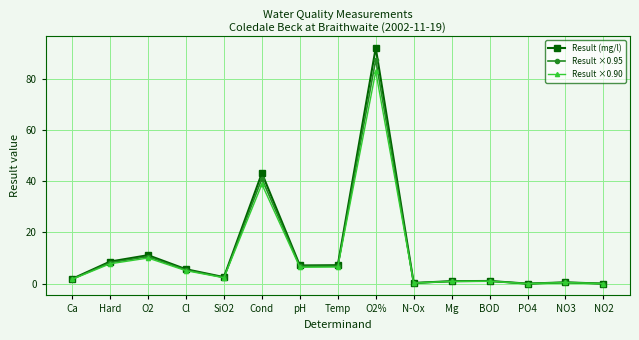

How many lines are shown in the chart?

3